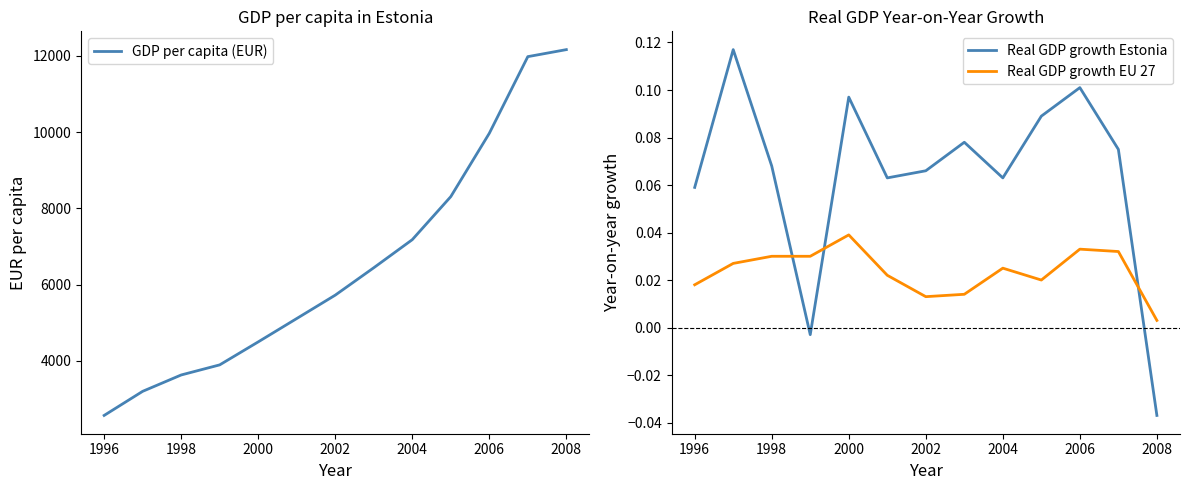

True or false: Real GDP growth EU 27 and Real GDP growth Estonia intersect in this chart.

True